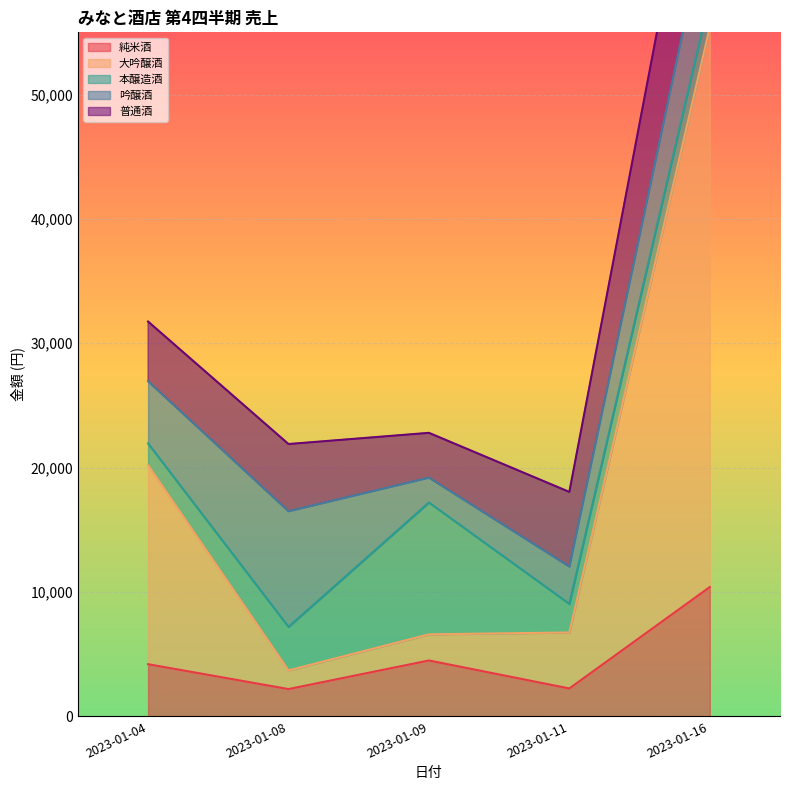

How many values in the 大吟醸酒 series exceed 4500?

2